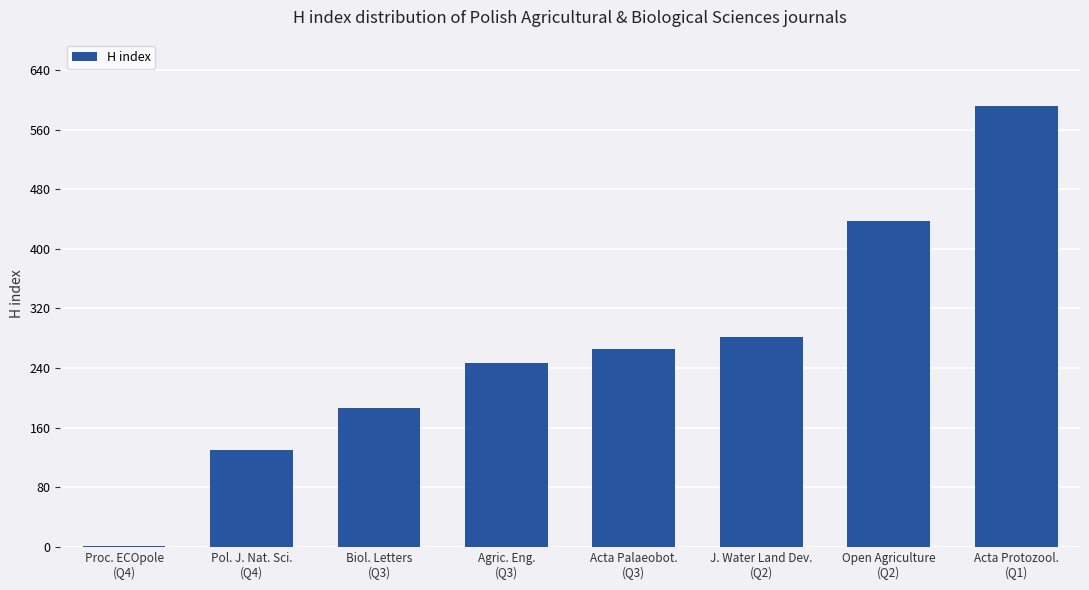

What is the sum of all values?

2142